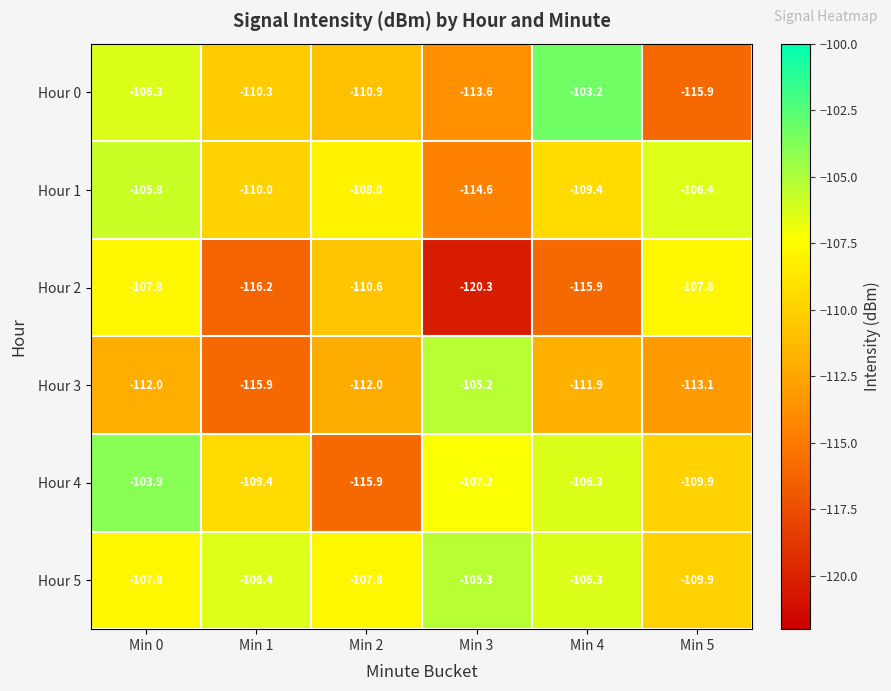

At which category does the chart reach its peak across all series?

Min 4